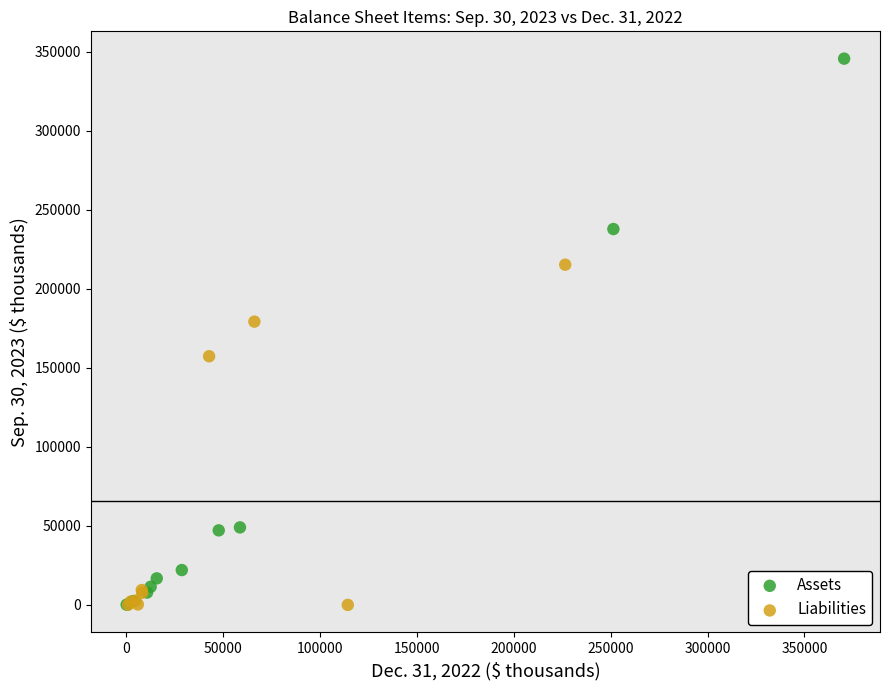

Which series has the widest spread of Y values?

Assets